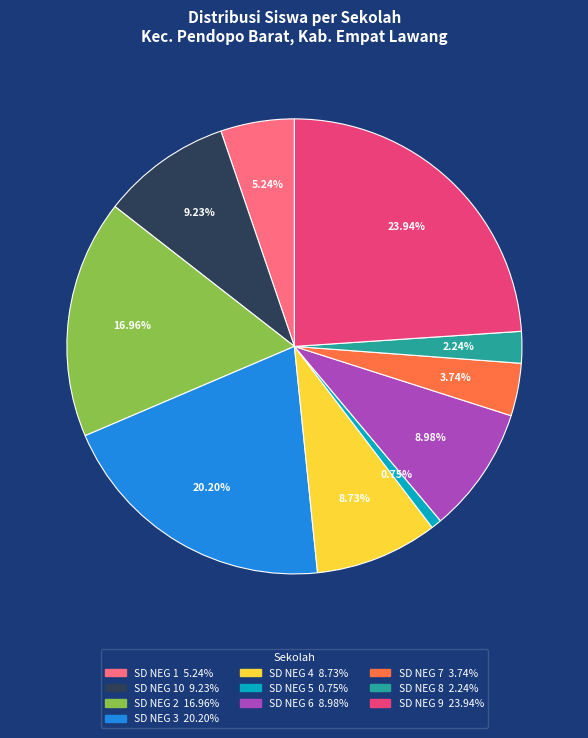

Is there any slice that represents more than half of the pie?

No